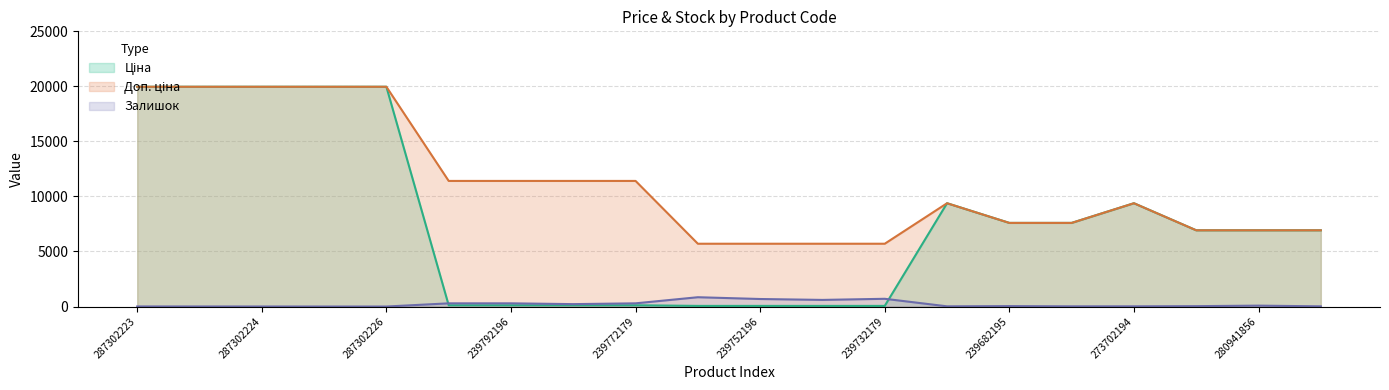

Rank the series by their maximum value, from highest to lowest.

Ціна, Доп. ціна, Залишок